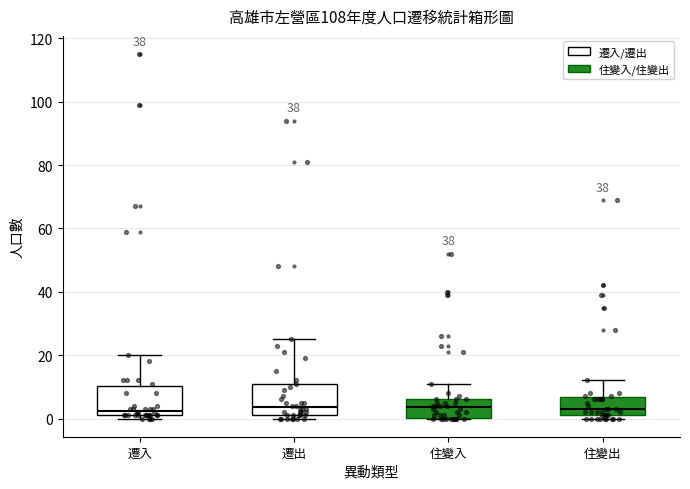

Where does the median line of the box for 住變出 sit on the y-axis? The values are not printed on the chart, so give them approximately, as read against the axis.

4